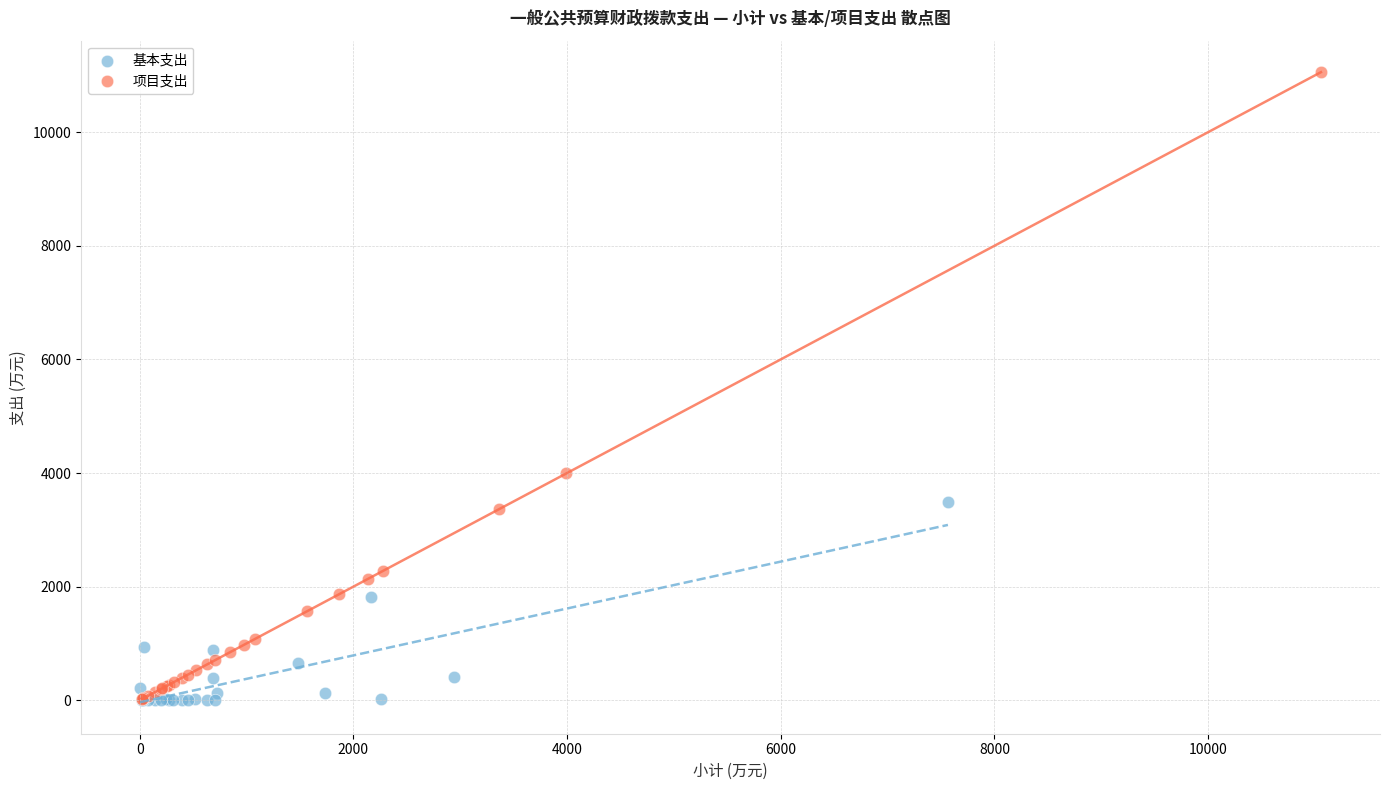

Which series has the largest Y range (max minus min)?

项目支出